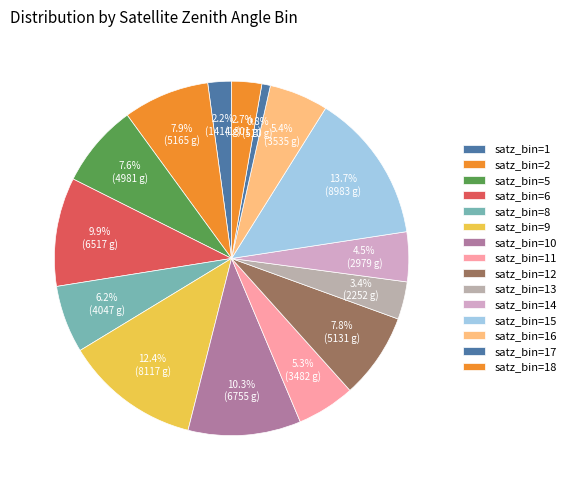

Count the number of slices in the pie.

15